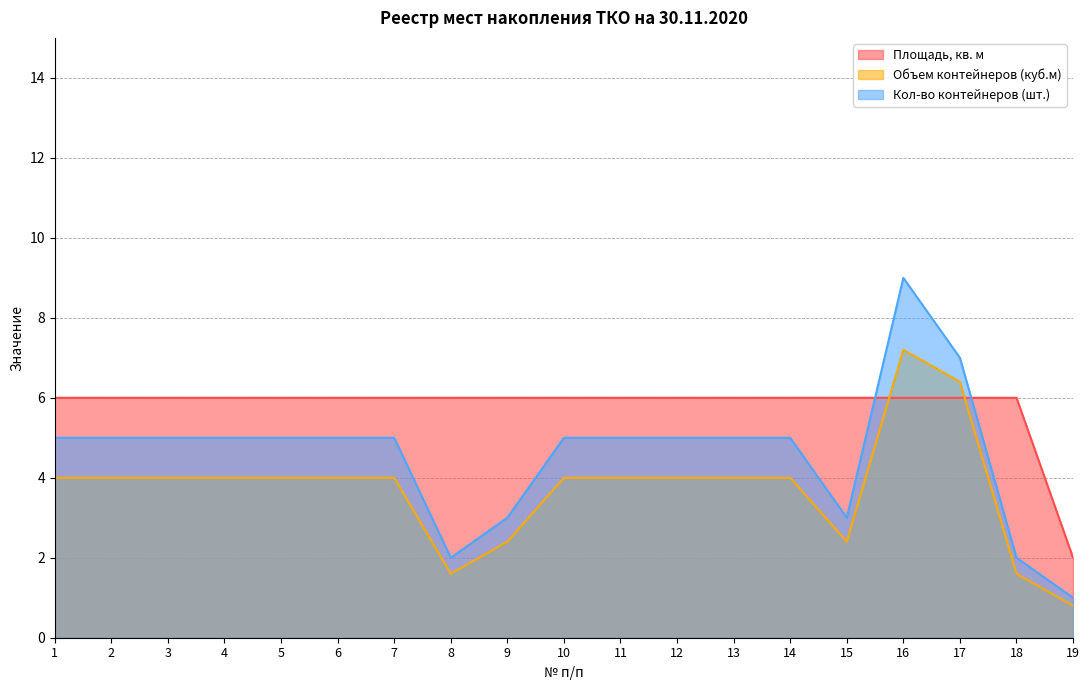

What is the minimum value shown in the chart?

0.8